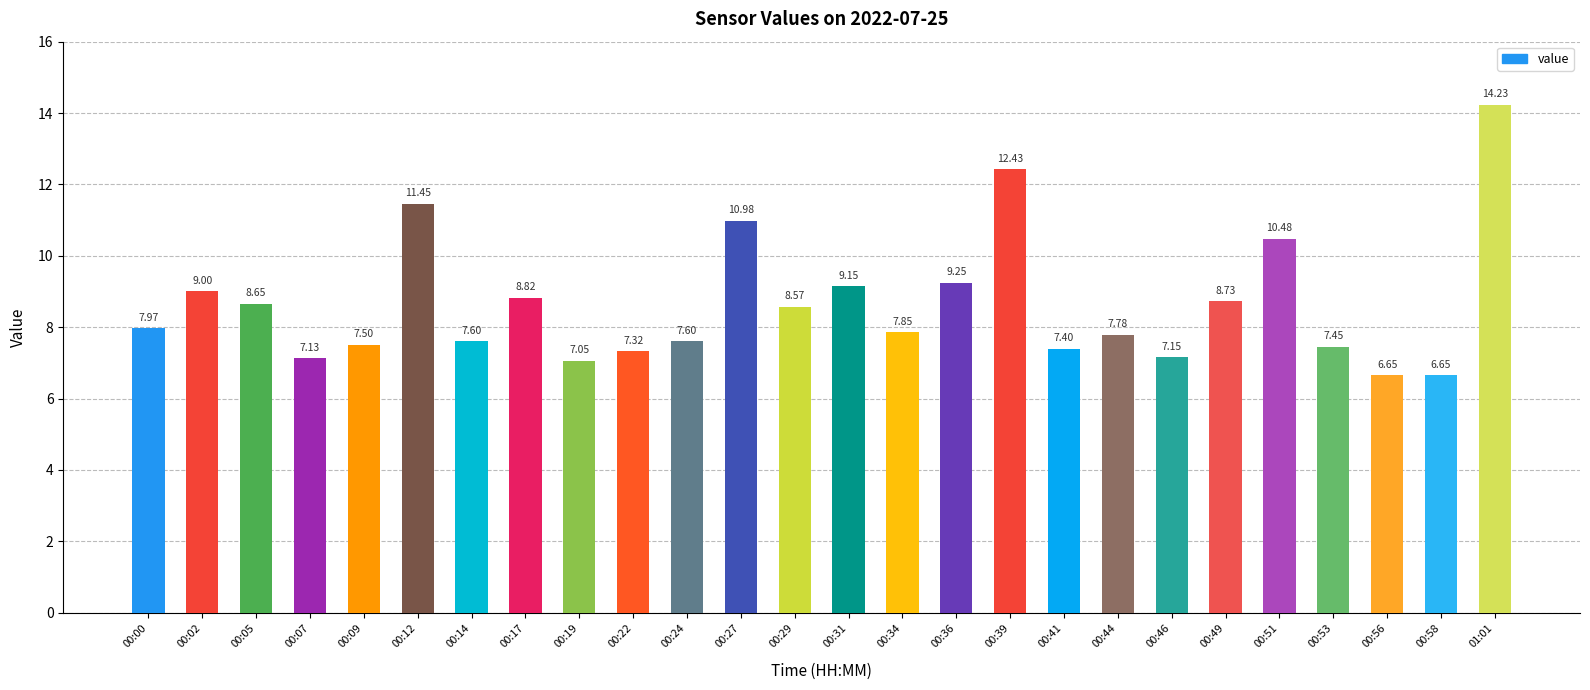

Where is the data nearest to the value 10?

00:51